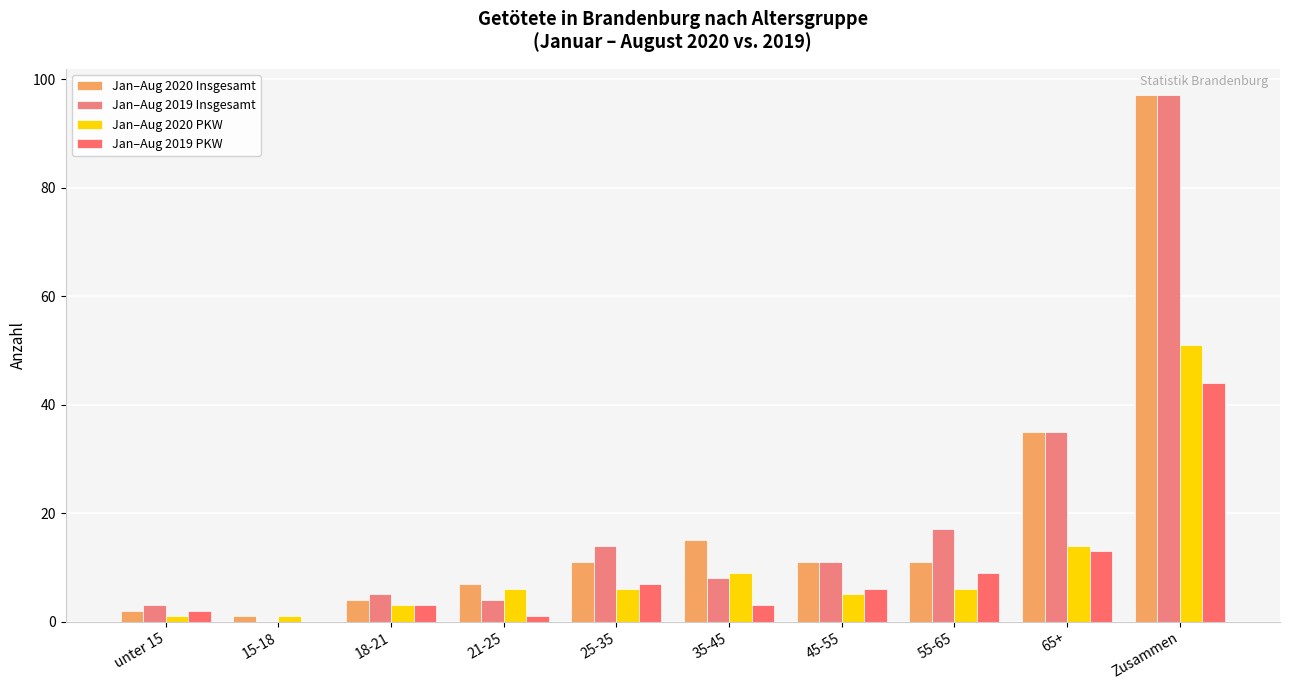

Reading left to right, transcribe all the data shown in this chart.

Jan–Aug 2020 Insgesamt: unter 15=2	15-18=1	18-21=4	21-25=7	25-35=11	35-45=15	45-55=11	55-65=11	65+=35	Zusammen=97
Jan–Aug 2019 Insgesamt: unter 15=3	15-18=0	18-21=5	21-25=4	25-35=14	35-45=8	45-55=11	55-65=17	65+=35	Zusammen=97
Jan–Aug 2020 PKW: unter 15=1	15-18=1	18-21=3	21-25=6	25-35=6	35-45=9	45-55=5	55-65=6	65+=14	Zusammen=51
Jan–Aug 2019 PKW: unter 15=2	15-18=0	18-21=3	21-25=1	25-35=7	35-45=3	45-55=6	55-65=9	65+=13	Zusammen=44